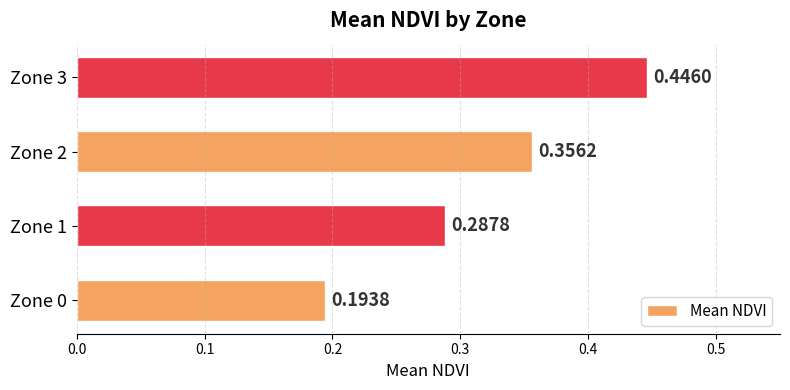

Between Zone 3 and Zone 1, which is larger?

Zone 3